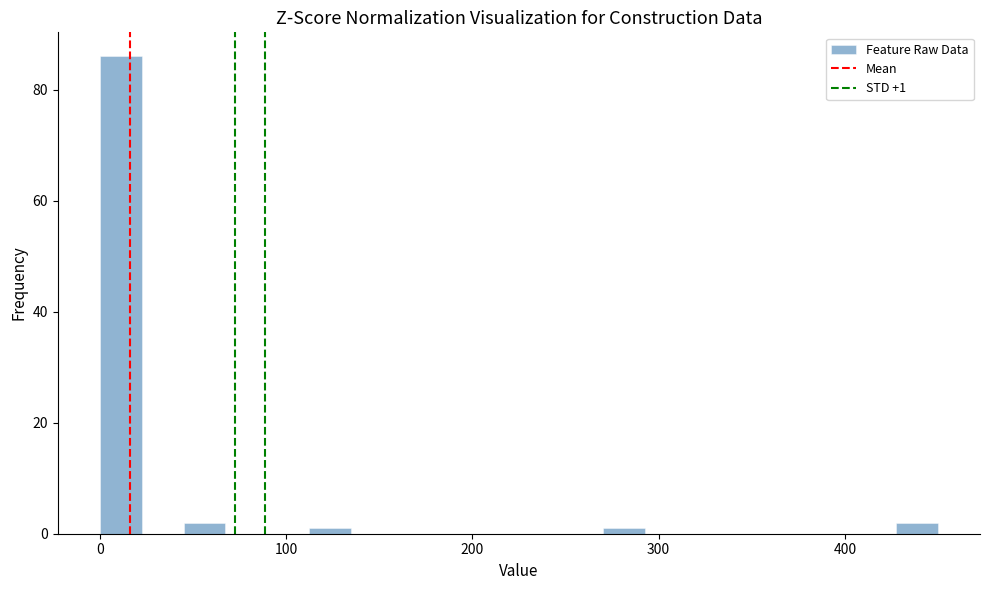

Around what value on the x-axis is the tallest bar? Give the approximate position of its centre, as read against the axis.

10